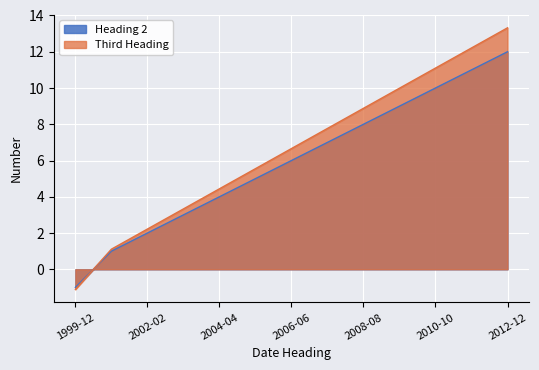

At which category is the sum across all series the highest?

2012-12